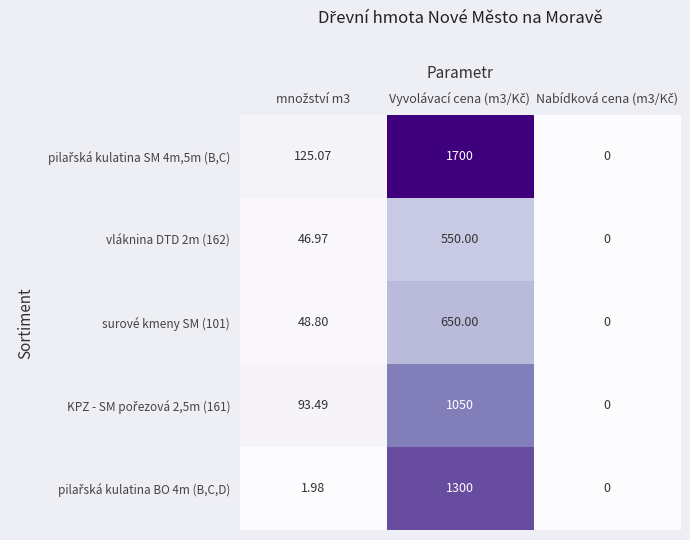

What is the maximum value shown in the chart?

1700.0